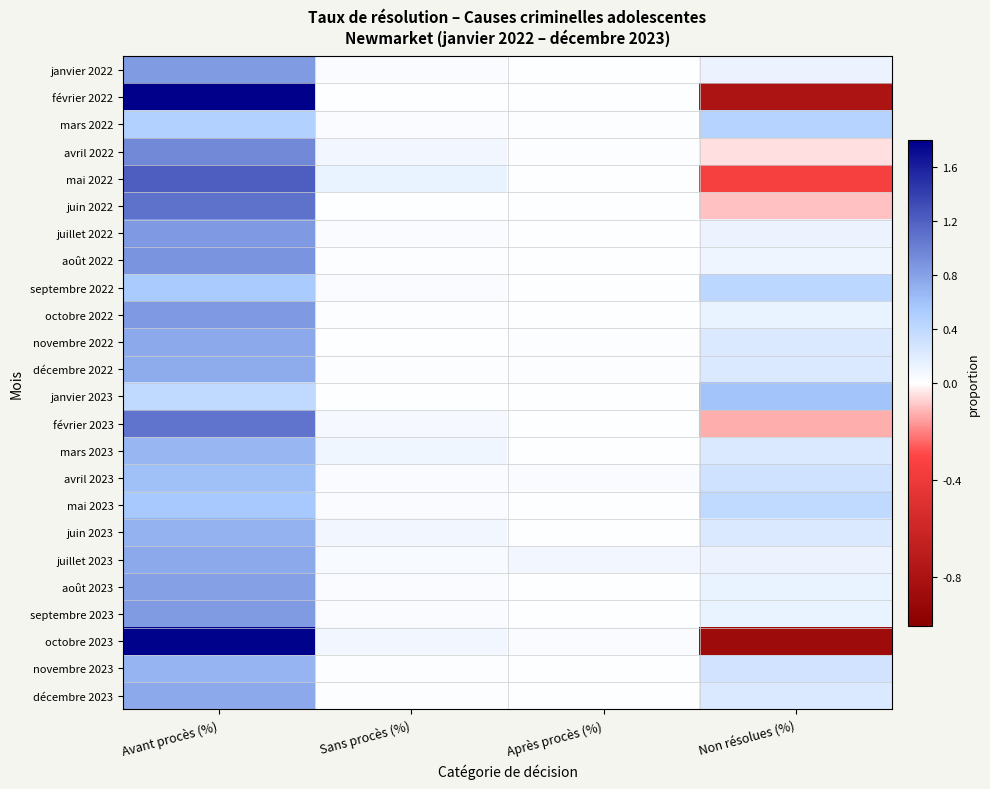

Reading left to right, extract all data points from this chart.

janvier 2022: Avant procès (%)=0.8	Sans procès (%)=0.0	Après procès (%)=0.0	Non résolues (%)=0.1
février 2022: Avant procès (%)=1.8	Sans procès (%)=0.0	Après procès (%)=0.0	Non résolues (%)=-0.8
mars 2022: Avant procès (%)=0.5	Sans procès (%)=0.0	Après procès (%)=0.0	Non résolues (%)=0.5
avril 2022: Avant procès (%)=1.0	Sans procès (%)=0.1	Après procès (%)=0.0	Non résolues (%)=-0.0
mai 2022: Avant procès (%)=1.2	Sans procès (%)=0.1	Après procès (%)=0.0	Non résolues (%)=-0.3
juin 2022: Avant procès (%)=1.1	Sans procès (%)=0.0	Après procès (%)=0.0	Non résolues (%)=-0.1
juillet 2022: Avant procès (%)=0.8	Sans procès (%)=0.0	Après procès (%)=0.0	Non résolues (%)=0.1
août 2022: Avant procès (%)=0.9	Sans procès (%)=0.0	Après procès (%)=0.0	Non résolues (%)=0.1
septembre 2022: Avant procès (%)=0.5	Sans procès (%)=0.0	Après procès (%)=0.0	Non résolues (%)=0.4
octobre 2022: Avant procès (%)=0.8	Sans procès (%)=0.0	Après procès (%)=0.0	Non résolues (%)=0.1
novembre 2022: Avant procès (%)=0.8	Sans procès (%)=0.0	Après procès (%)=0.0	Non résolues (%)=0.2
décembre 2022: Avant procès (%)=0.7	Sans procès (%)=0.0	Après procès (%)=0.0	Non résolues (%)=0.2
janvier 2023: Avant procès (%)=0.4	Sans procès (%)=0.0	Après procès (%)=0.0	Non résolues (%)=0.6
février 2023: Avant procès (%)=1.1	Sans procès (%)=0.1	Après procès (%)=0.0	Non résolues (%)=-0.1
mars 2023: Avant procès (%)=0.7	Sans procès (%)=0.1	Après procès (%)=0.0	Non résolues (%)=0.2
avril 2023: Avant procès (%)=0.6	Sans procès (%)=0.0	Après procès (%)=0.0	Non résolues (%)=0.3
mai 2023: Avant procès (%)=0.6	Sans procès (%)=0.0	Après procès (%)=0.0	Non résolues (%)=0.4
juin 2023: Avant procès (%)=0.7	Sans procès (%)=0.1	Après procès (%)=0.0	Non résolues (%)=0.2
juillet 2023: Avant procès (%)=0.8	Sans procès (%)=0.0	Après procès (%)=0.1	Non résolues (%)=0.1
août 2023: Avant procès (%)=0.8	Sans procès (%)=0.0	Après procès (%)=0.0	Non résolues (%)=0.1
septembre 2023: Avant procès (%)=0.8	Sans procès (%)=0.0	Après procès (%)=0.0	Non résolues (%)=0.1
octobre 2023: Avant procès (%)=1.8	Sans procès (%)=0.1	Après procès (%)=0.0	Non résolues (%)=-0.9
novembre 2023: Avant procès (%)=0.7	Sans procès (%)=0.0	Après procès (%)=0.0	Non résolues (%)=0.3
décembre 2023: Avant procès (%)=0.8	Sans procès (%)=0.0	Après procès (%)=0.0	Non résolues (%)=0.2